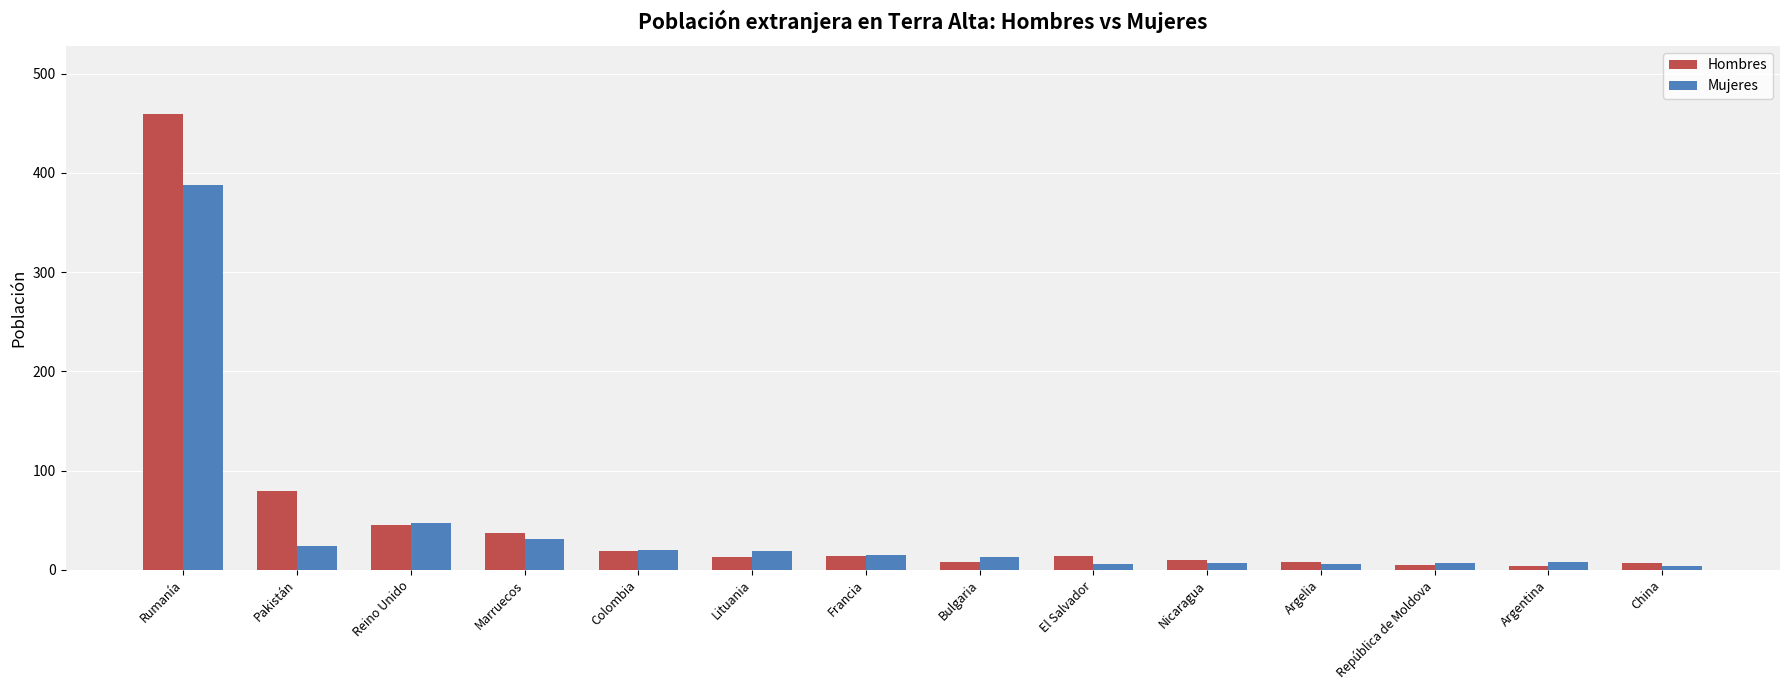

The Mujeres series shows 96 at Rumanía. True or false?

False